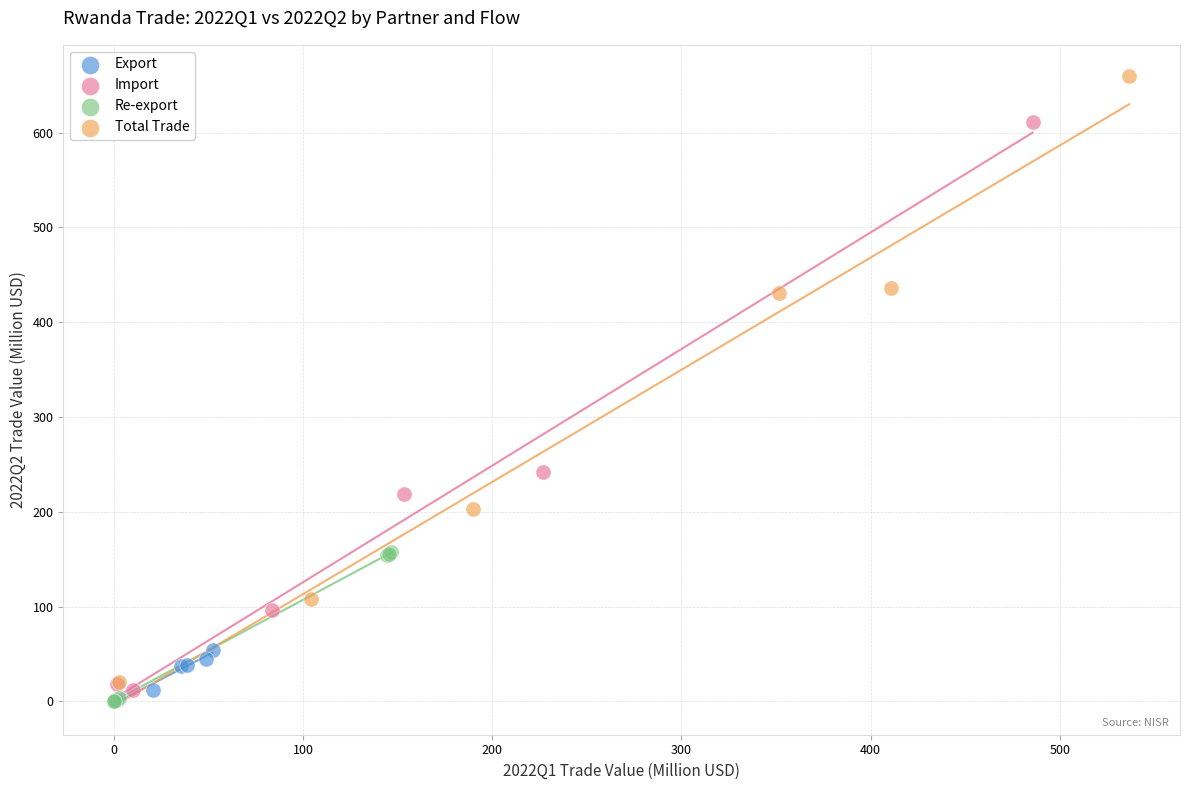

Which series contains the highest Y value?

Total Trade